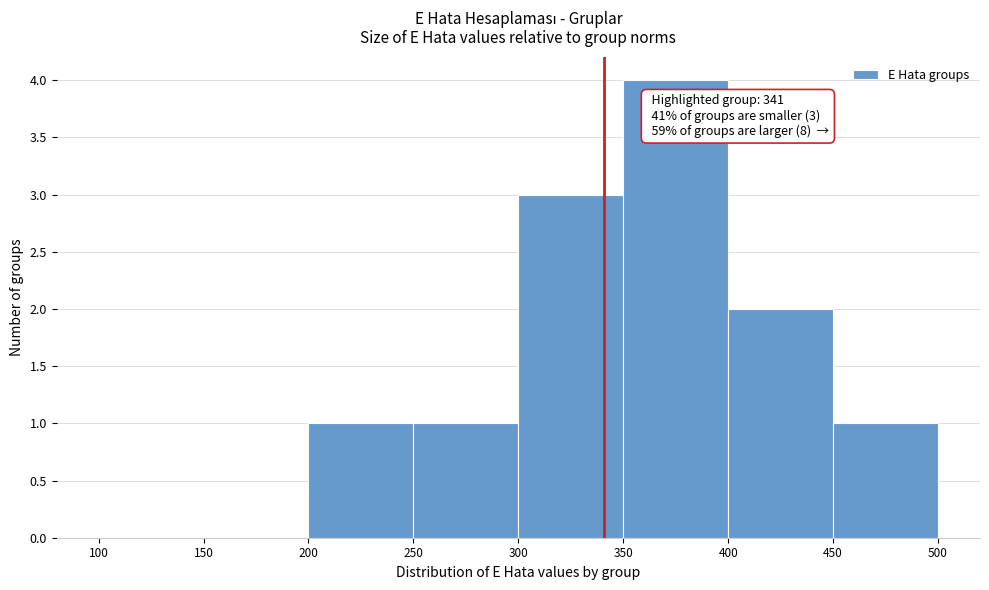

Over which range of the x-axis is the bar tallest?

350 to 400